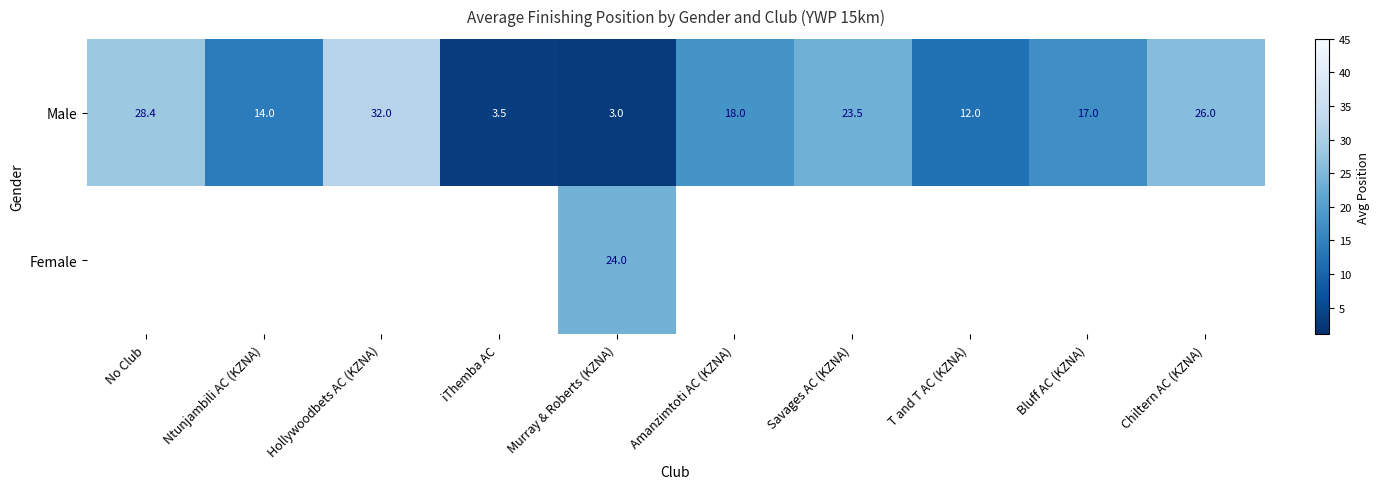

What value does the Male series have at Ntunjambili AC (KZNA)?

14.0